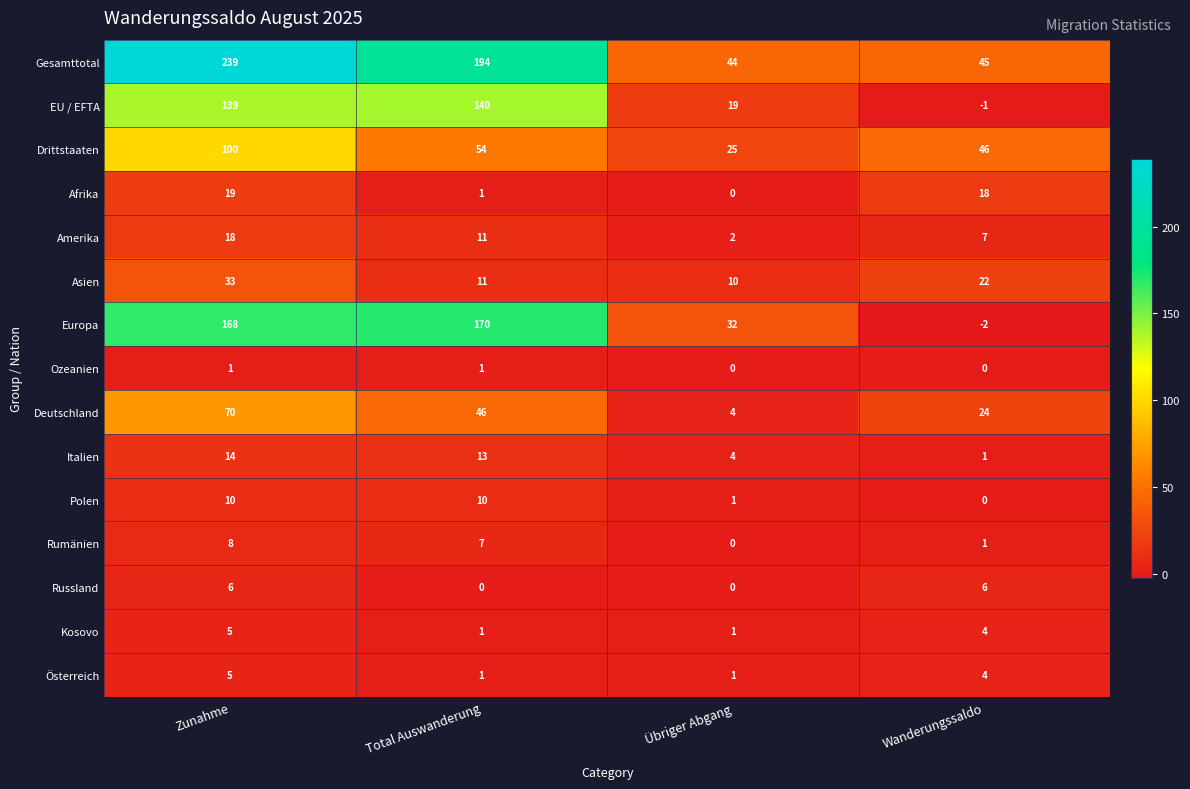

What is the sum of the Afrika values at Wanderungssaldo and Total Auswanderung?

19